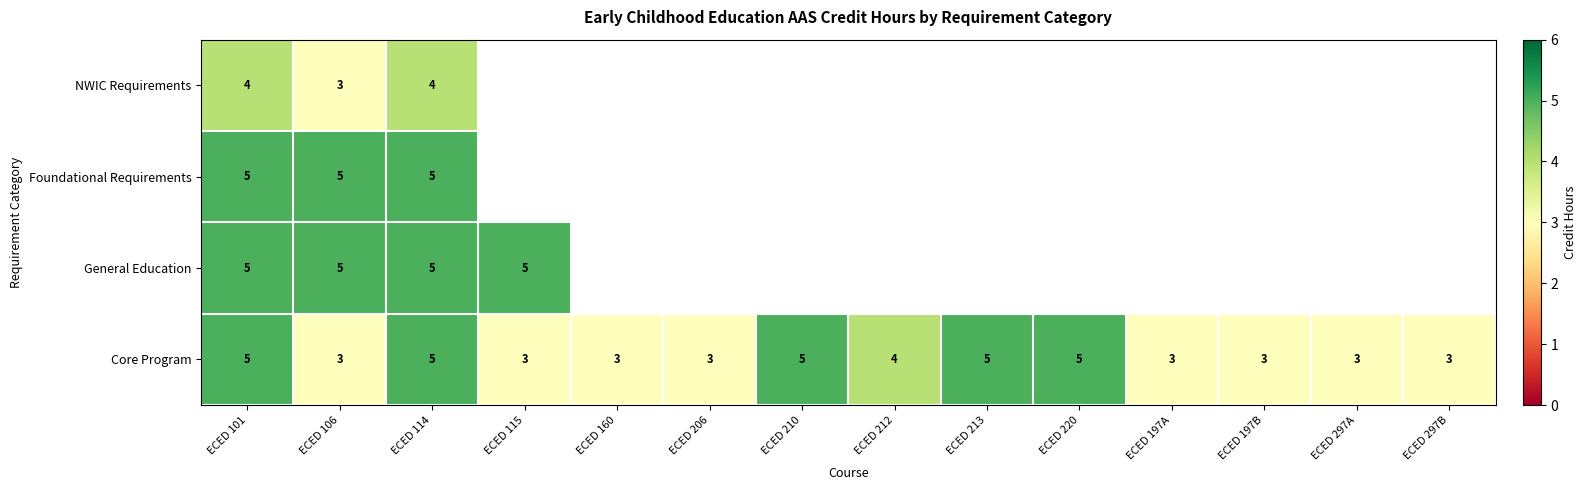

The Core Program series shows 4.2 at ECED 197B. True or false?

False